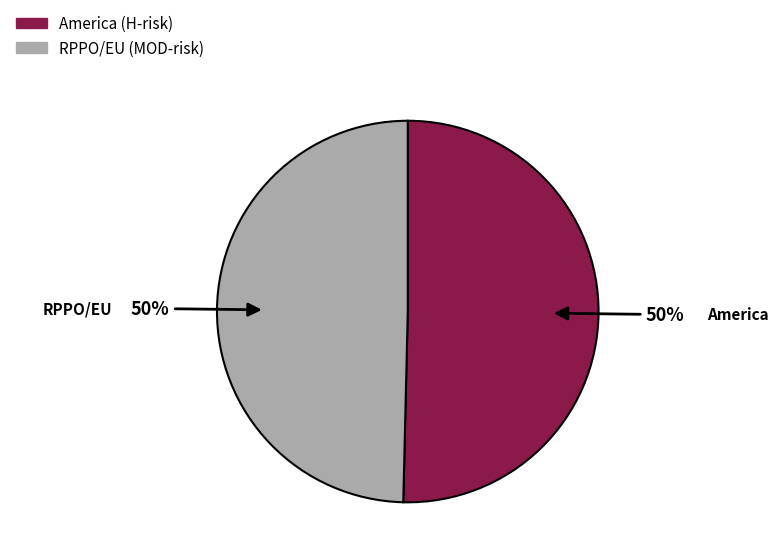

The RPPO/EU slice represents 64% of the pie. True or false?

False